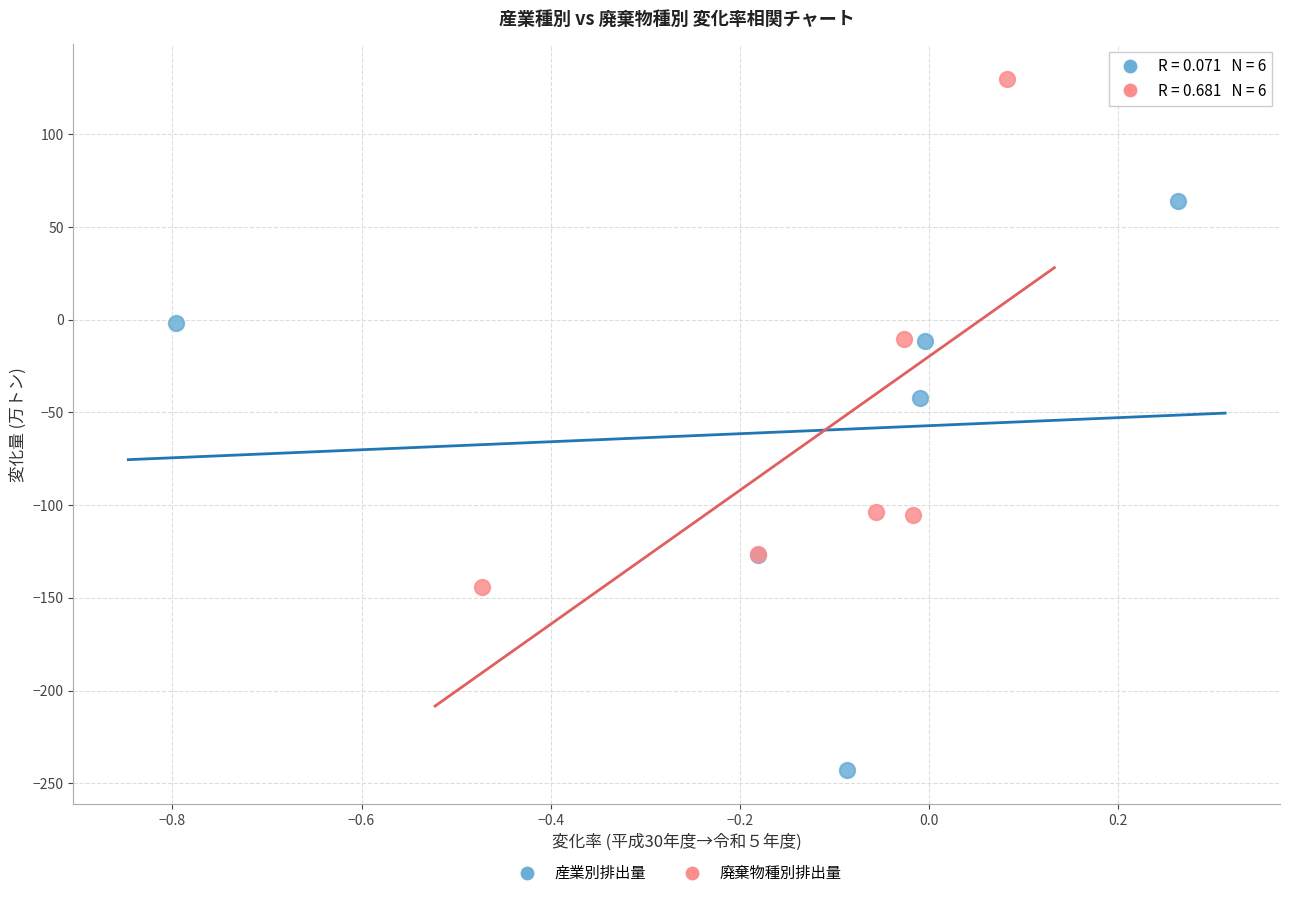

Which series contains the lowest Y value?

産業別排出量